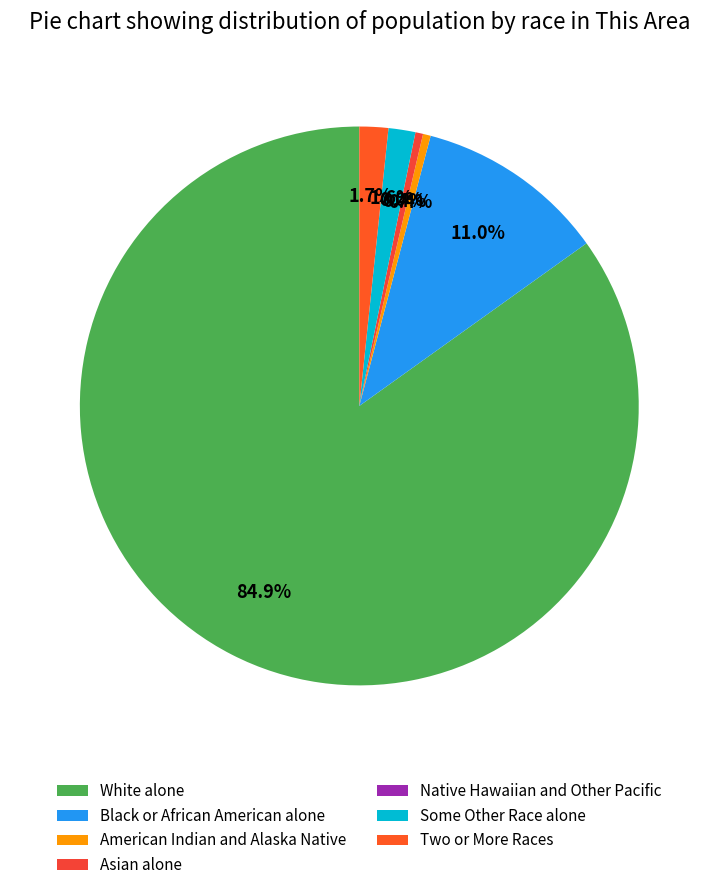

Does White alone represent more than half of the total?

Yes